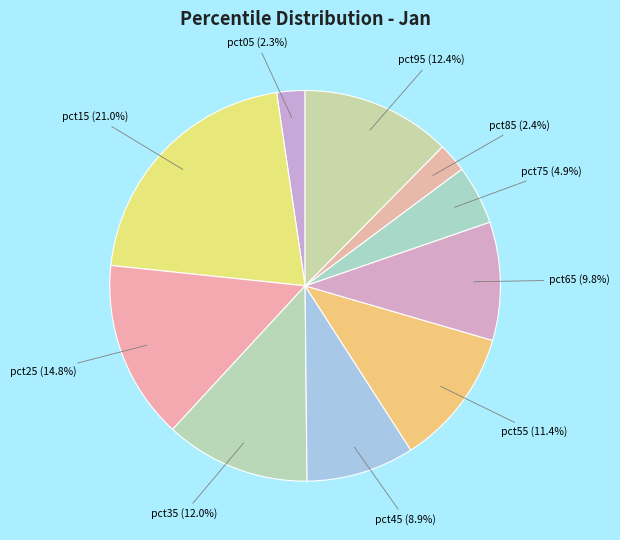

The pct05 slice represents 2% of the pie. True or false?

True